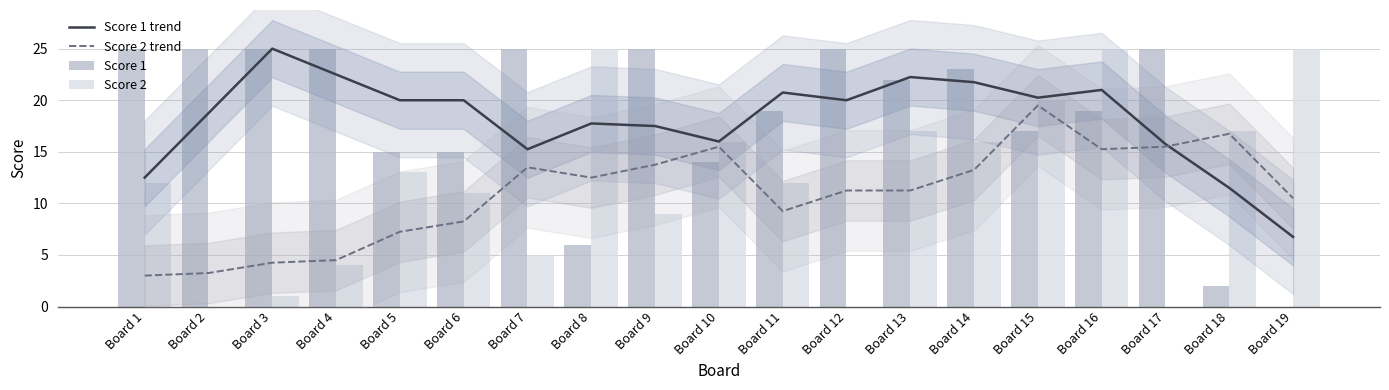

What are all the series names shown in the legend?

Score 1 trend, Score 2 trend, Score 1, Score 2